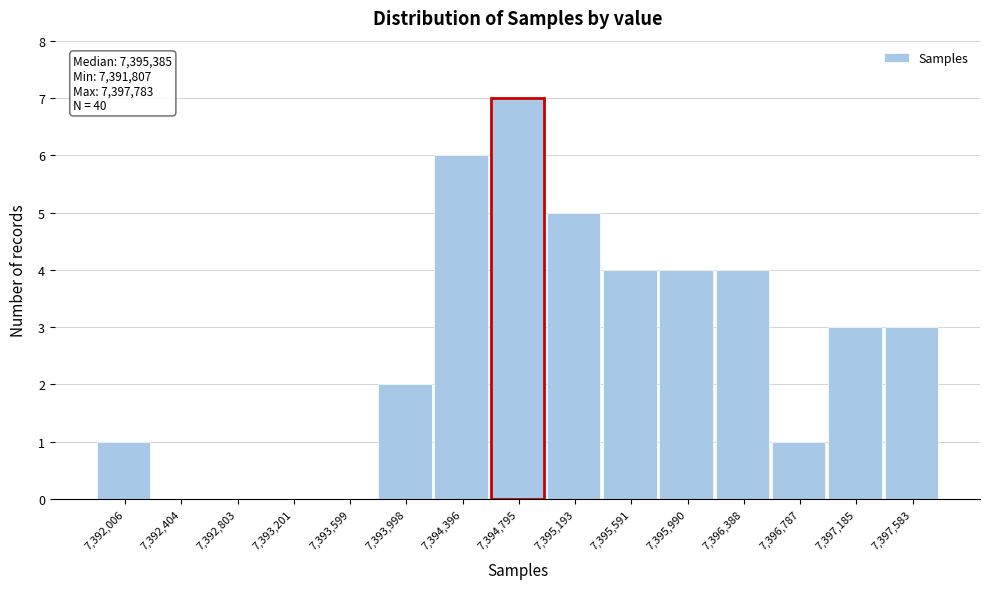

Over which range of the x-axis is the bar tallest?

7394600 to 7395000